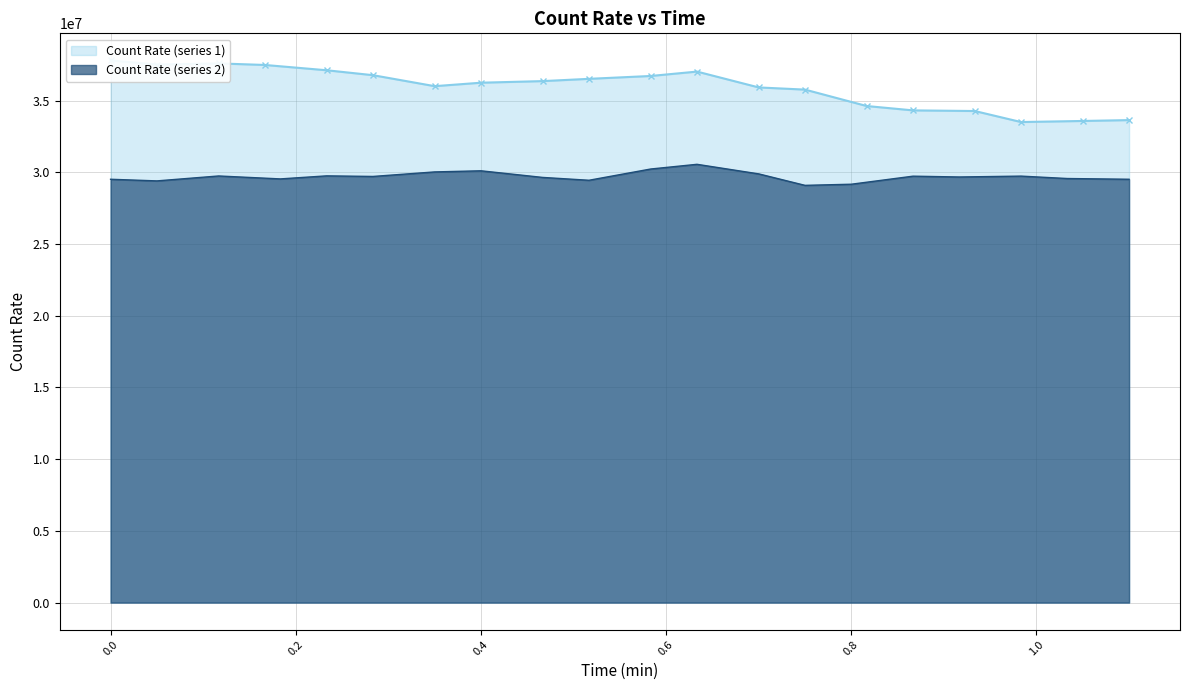

Which series has the largest total across all categories?

Count Rate (series 1)